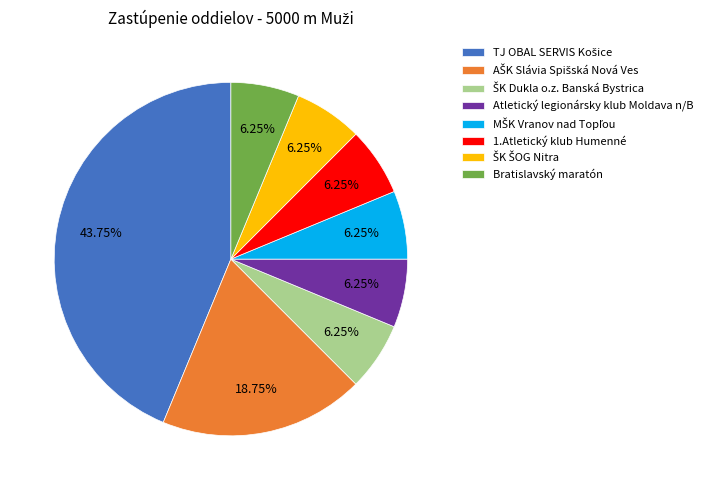

Is the sum of Atletický legionársky klub Moldava n/B and 1.Atletický klub Humenné greater than half?

No